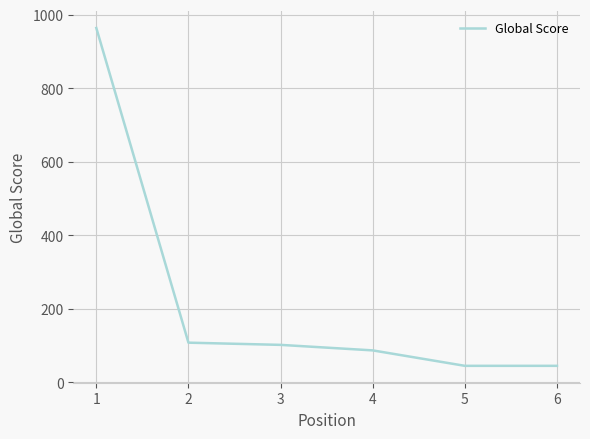

What is the smallest value displayed?

45